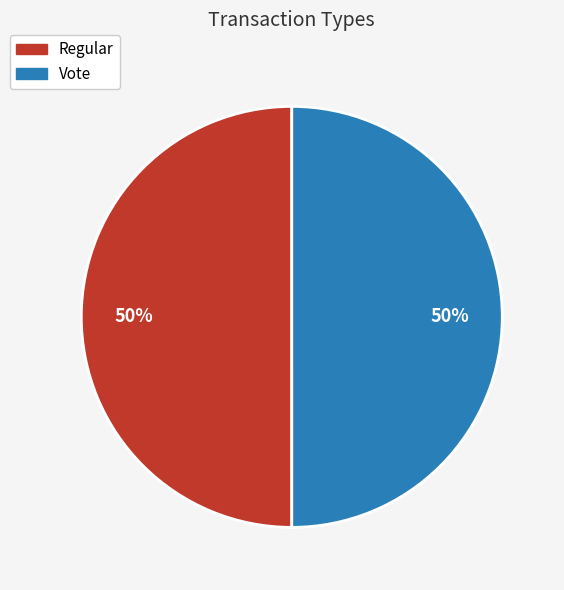

Is the sum of Regular and Vote greater than half?

Yes